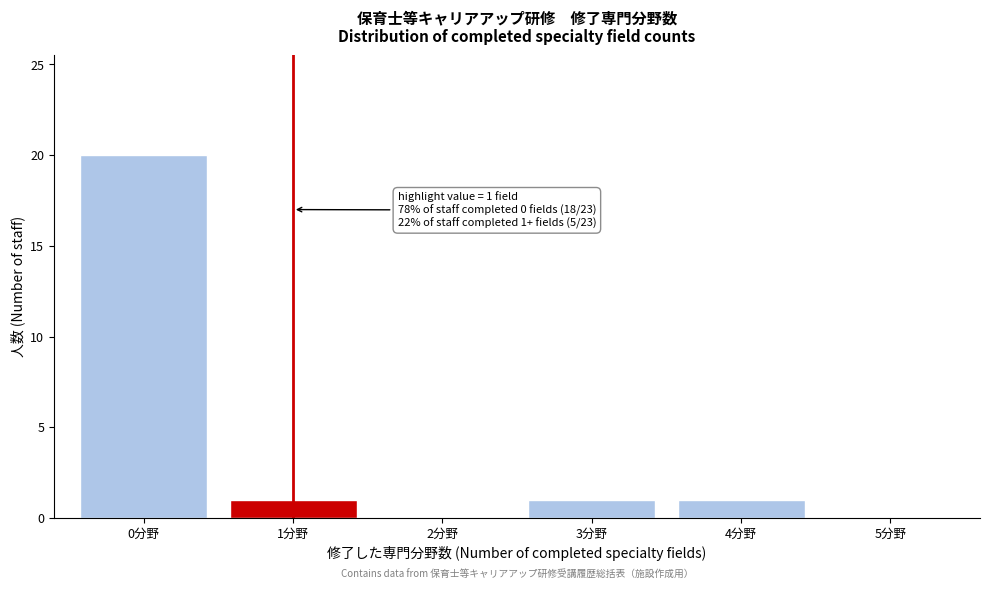

Reading right to left, transcribe all the data shown in this chart.

5分野=0	4分野=1	3分野=1	2分野=0	1分野=1	0分野=20